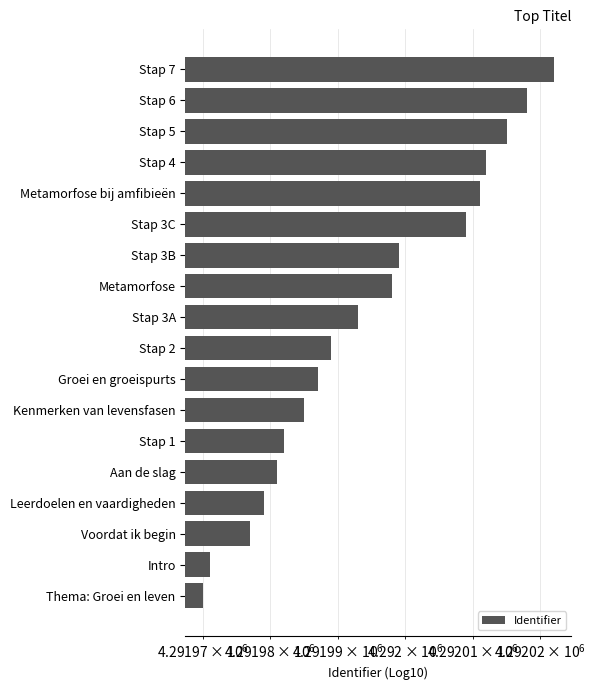

Reading left to right, what are all the values shown in this chart?

4291970	4291971	4291977	4291979	4291981	4291982	4291985	4291987	4291989	4291993	4291998	4291999	4292009	4292011	4292012	4292015	4292018	4292022